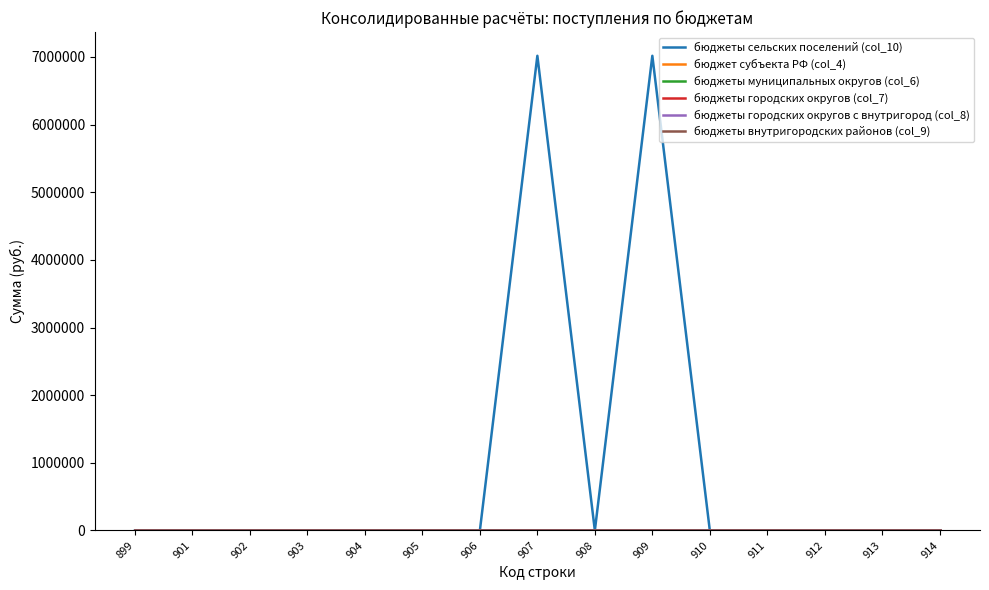

Does the chart display data point markers on the line(s)?

No